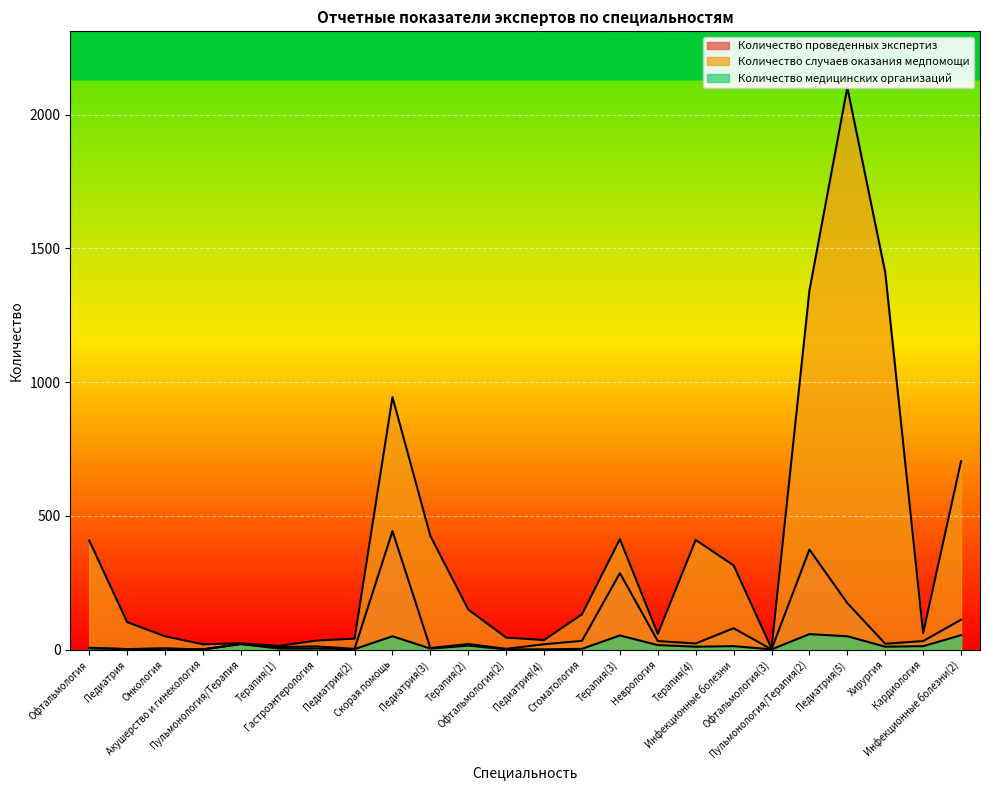

The Количество случаев оказания медпомощи series shows 24 at Терапия(1). True or false?

False